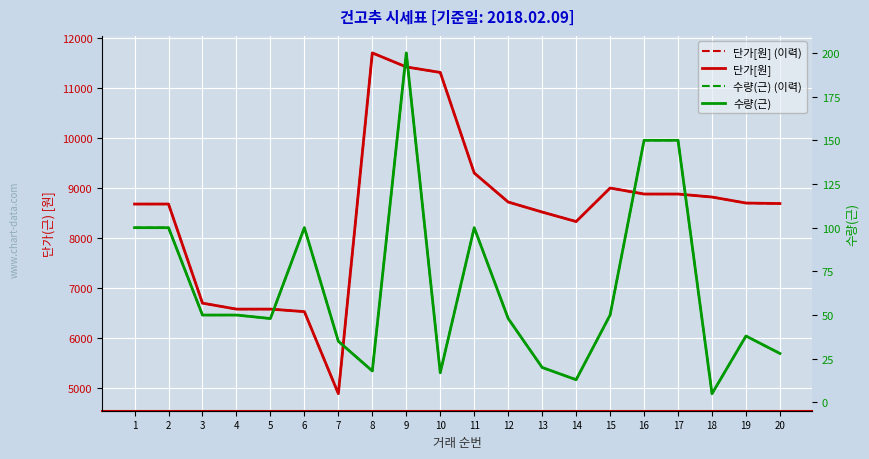

List the series in order of their peak value, highest first.

단가[원] (이력), 단가[원], 수량(근) (이력), 수량(근)